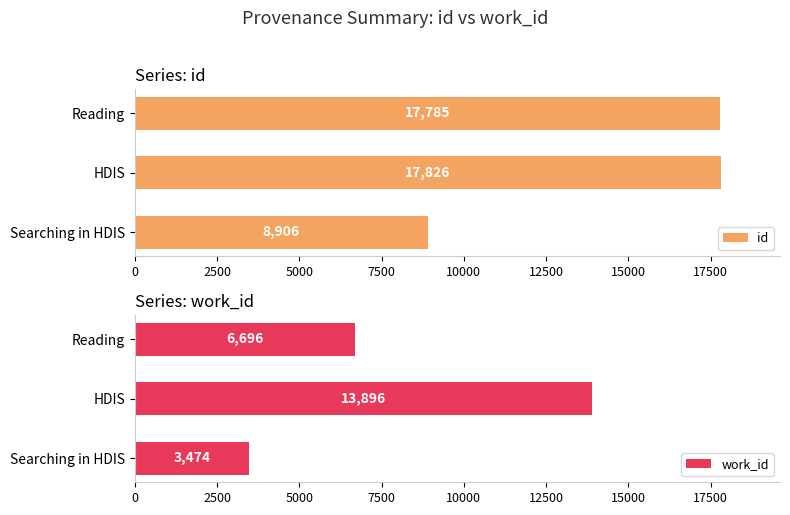

What are all the series names shown in the legend?

id, work_id